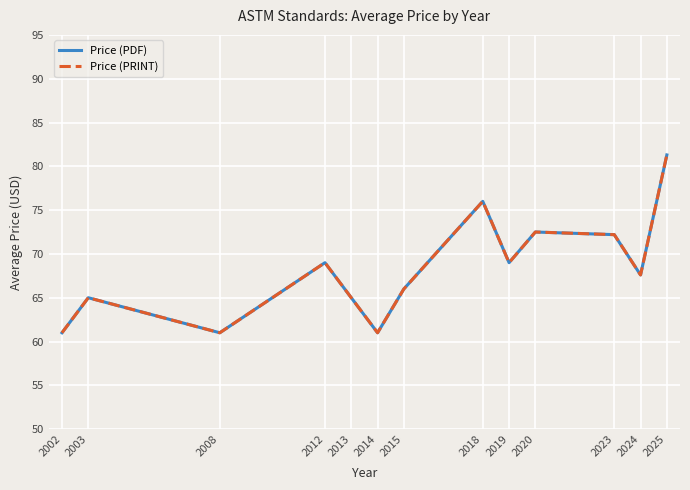

What is the maximum value shown in the chart?

81.3